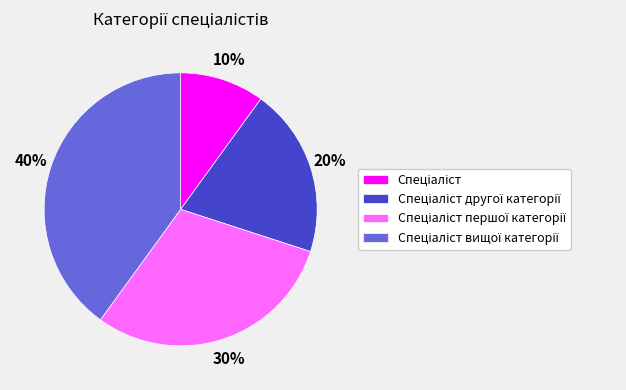

To the nearest percent, what is the average slice percentage?

25%